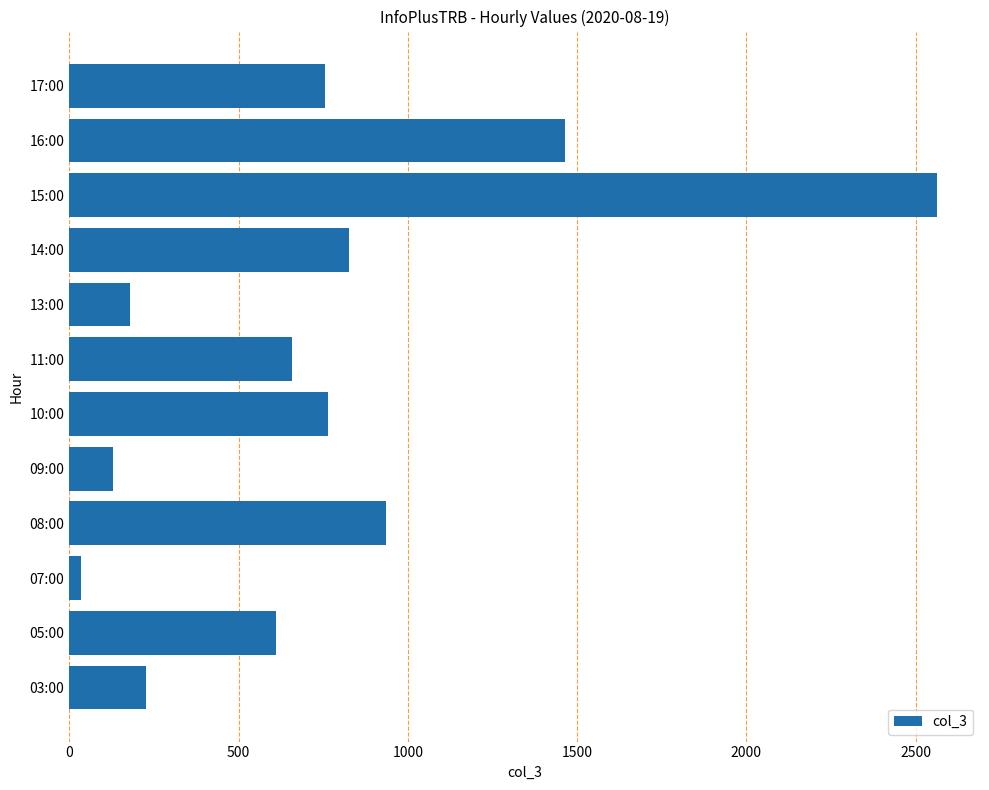

What is the difference between the maximum and minimum values?

2527